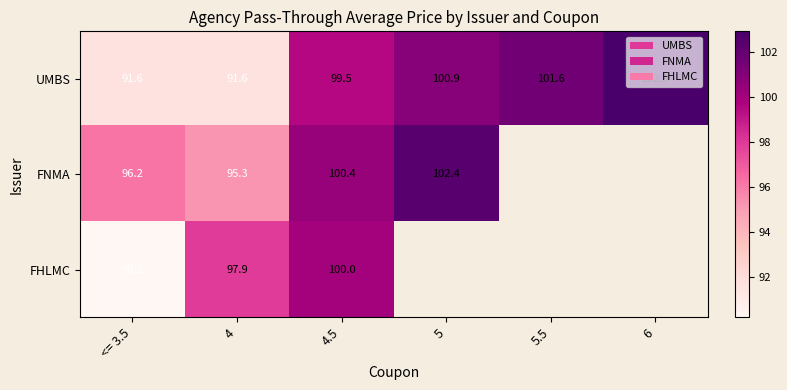

What is the sum of the UMBS values at 6 and <= 3.5?

194.5